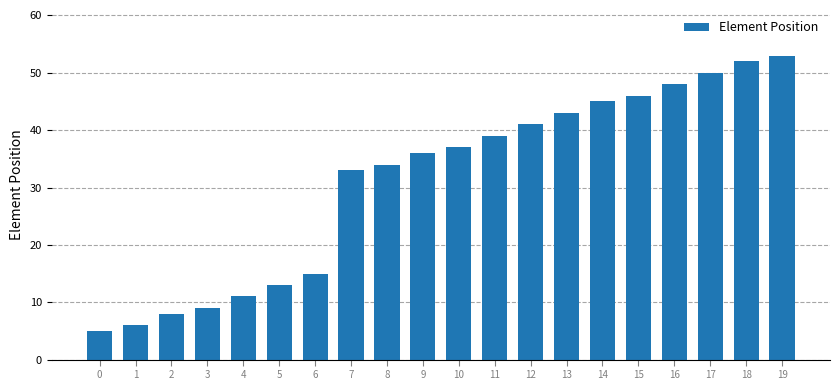

What is the sum of the values at 9 and 15?

82